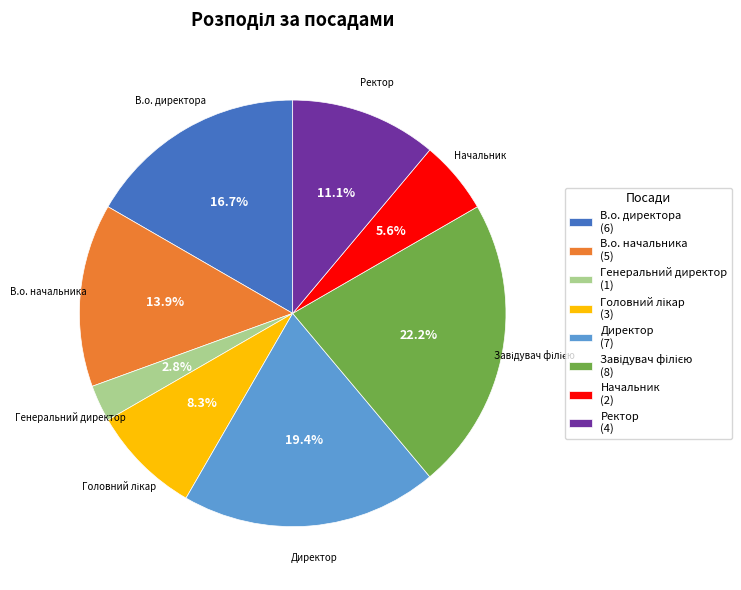

How many slices are in this pie chart?

8